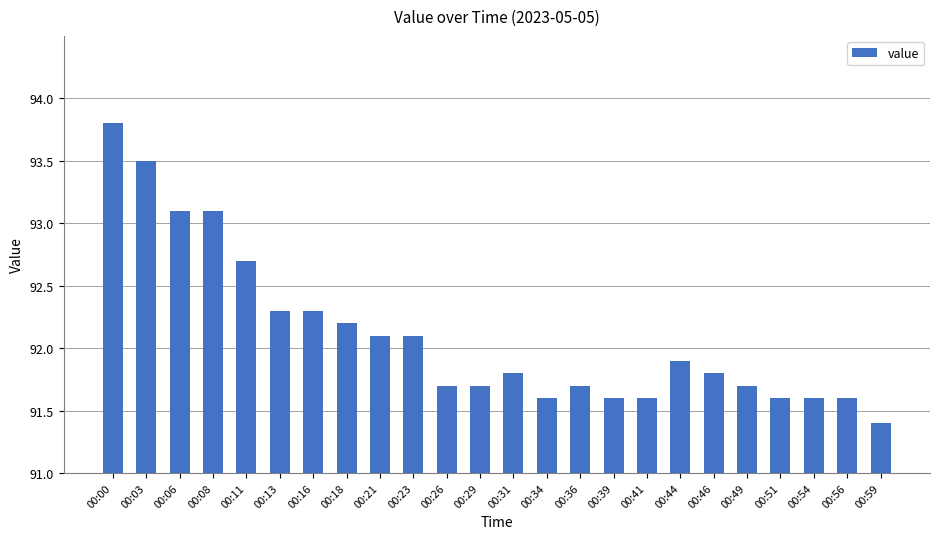

Between 00:21 and 00:08, which is larger?

00:08